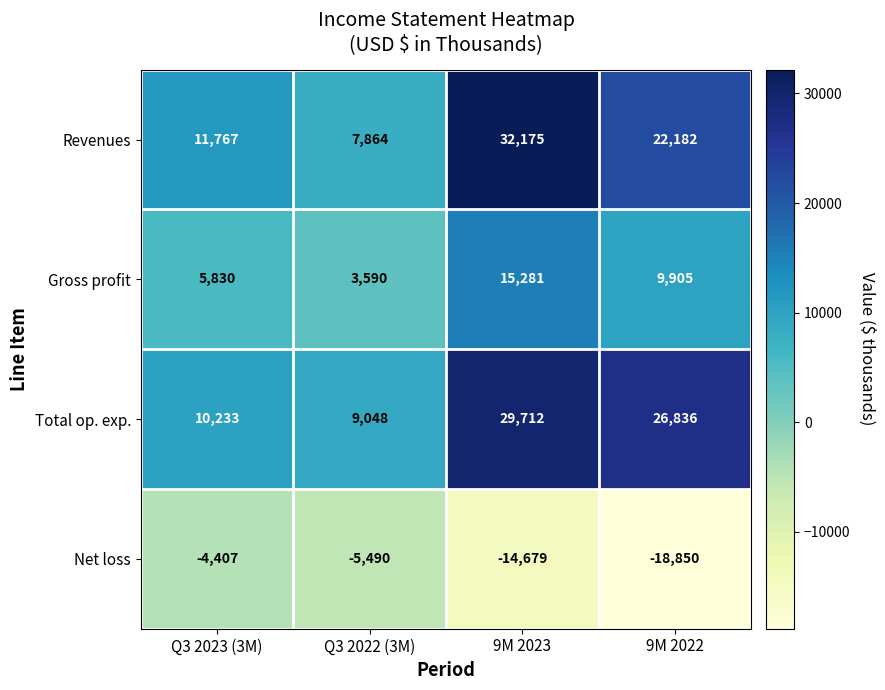

At which category is the sum across all series the highest?

9M 2023